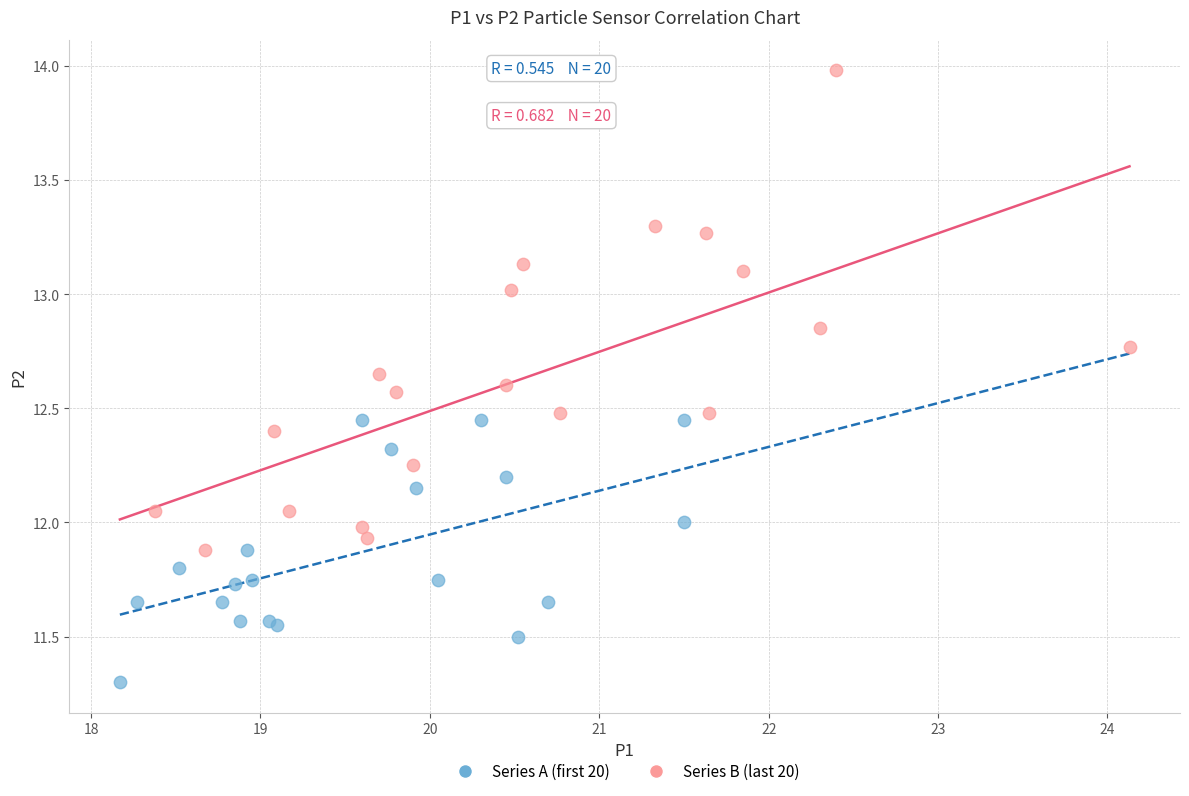

Which series reaches the maximum Y coordinate?

Series B (last 20)